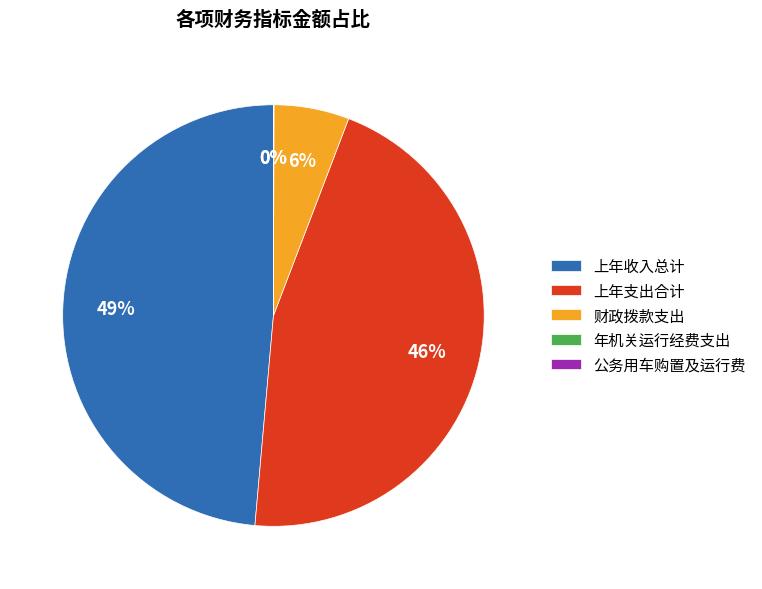

Which category has the biggest portion of the pie?

上年收入总计